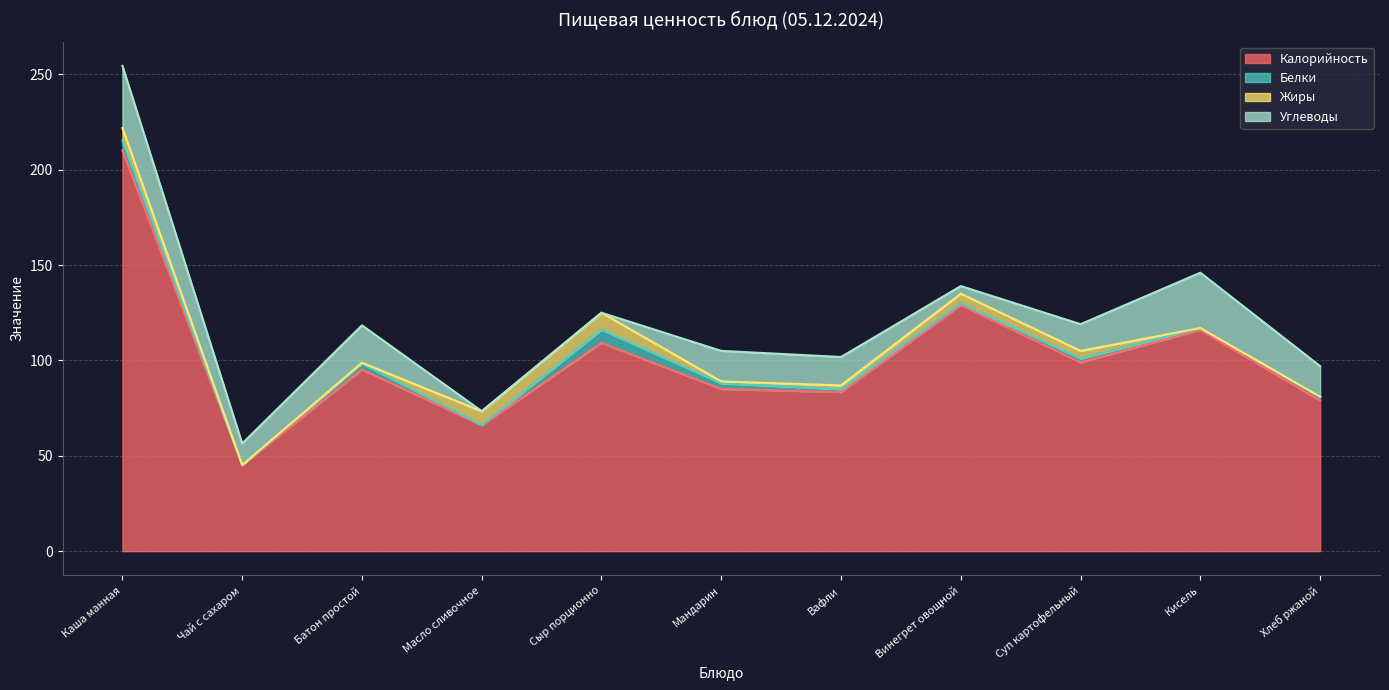

What position from the left is Винегрет овощной?

8